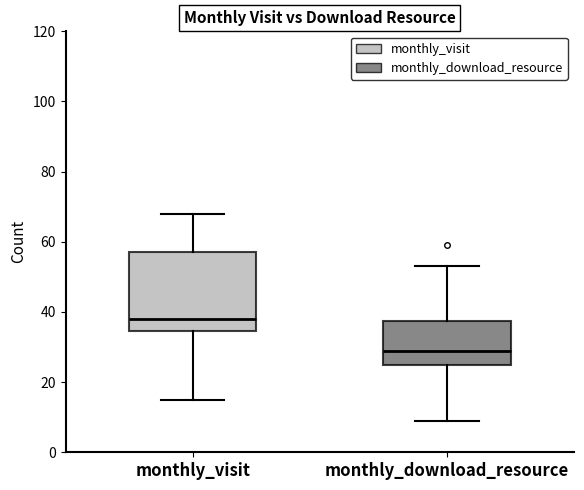

Reading left to right, transcribe this box plot: for each box, give where its median line is, the range the box spans, and where its two whiskers end, as read against the y-axis. The values are not printed on the chart, so give them approximately, as read against the axis.

monthly_visit: median 38, box 34 to 58, whiskers 16 to 68
monthly_download_resource: median 30, box 26 to 38, whiskers 10 to 54